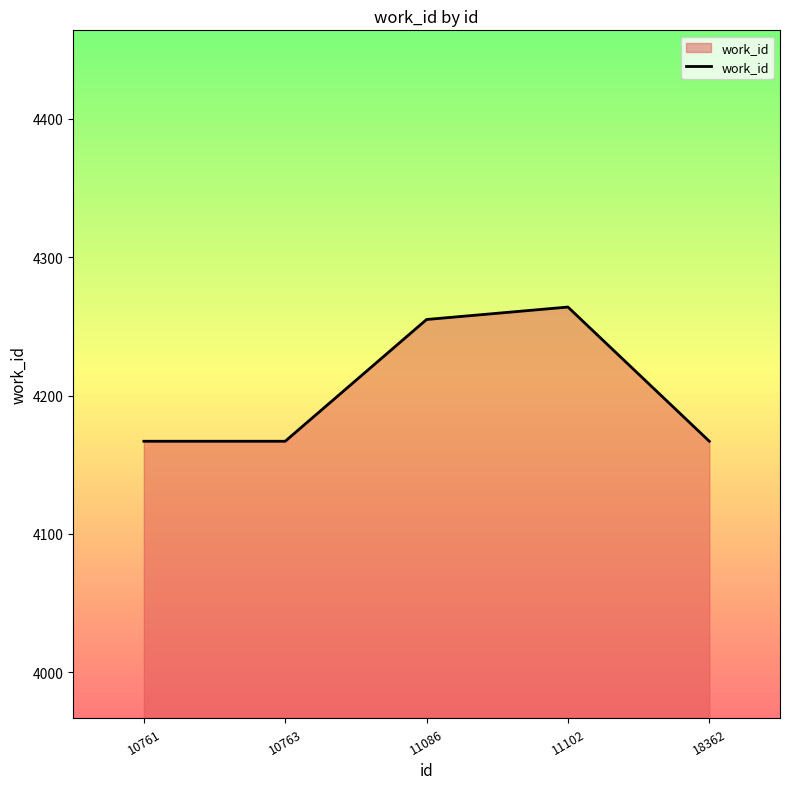

What is the difference between the maximum and minimum values?

97